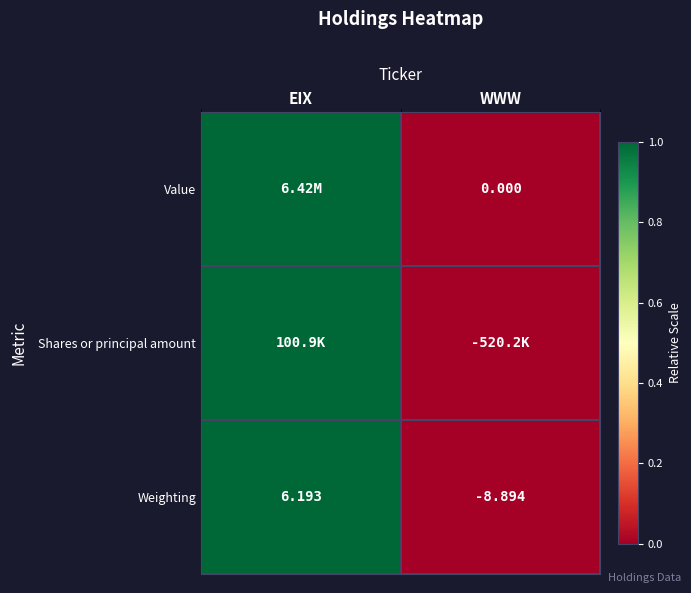

List the labels in order of Weighting value, smallest first.

WWW, EIX